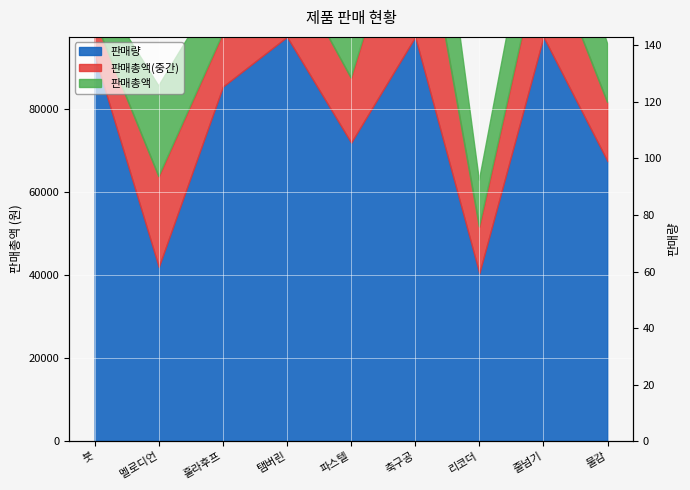

List the labels in order of value, largest first.

탬버린, 축구공, 줄넘기, 붓, 훌라후프, 파스텔, 물감, 멜로디언, 리코더